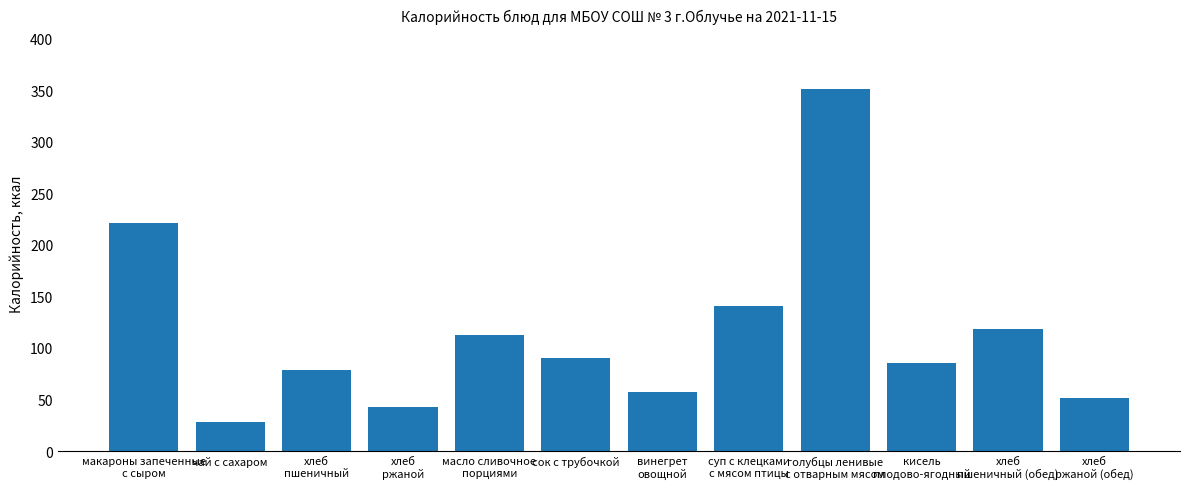

List the labels in order of value, largest first.

голубцы ленивые
с отварным мясом, макароны запеченные
с сыром, суп с клецками
с мясом птицы, хлеб
пшеничный (обед), масло сливочное
порциями, сок с трубочкой, кисель
плодово-ягодный, хлеб
пшеничный, винегрет
овощной, хлеб
ржаной (обед), хлеб
ржаной, чай с сахаром